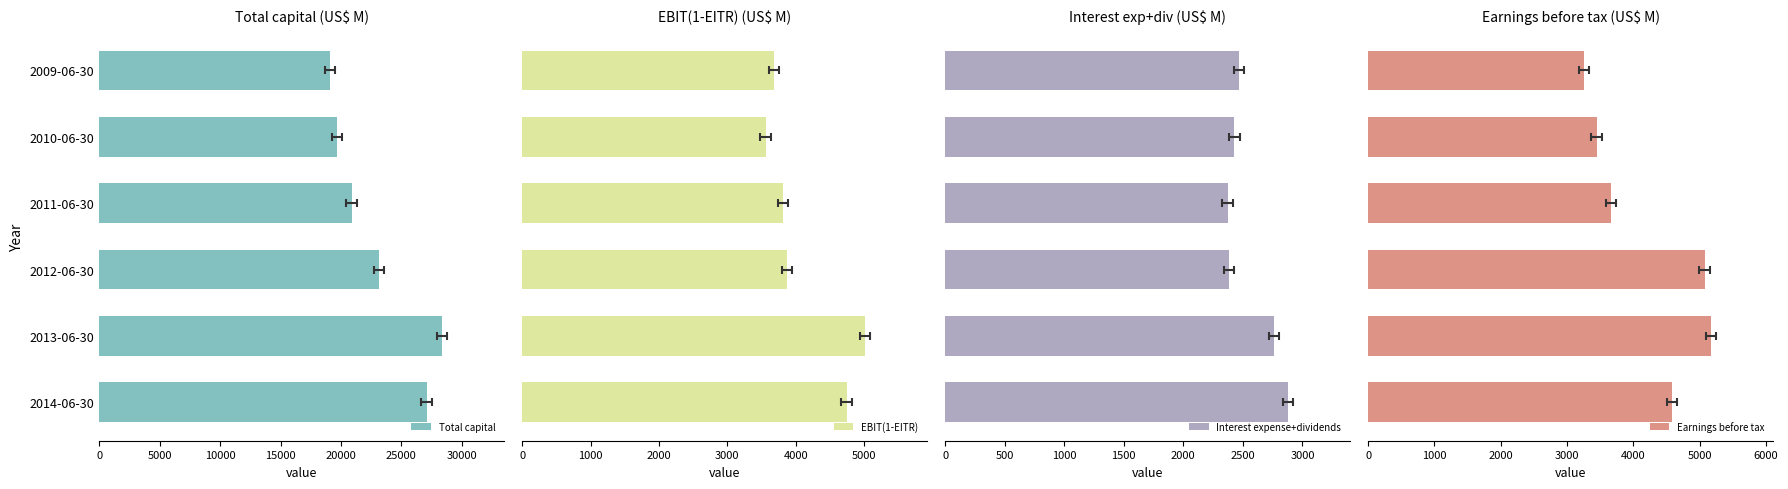

Reading left to right, list all the values displayed in this chart.

Total capital: 27085	28384	23121	20883	19657	19072
EBIT(1-EITR): 4744	5017	3875	3811	3559	3679
Interest expense+dividends: 2881	2763	2384	2371	2429	2468
Earnings before tax: 4579	5176	5076	3667	3446	3258